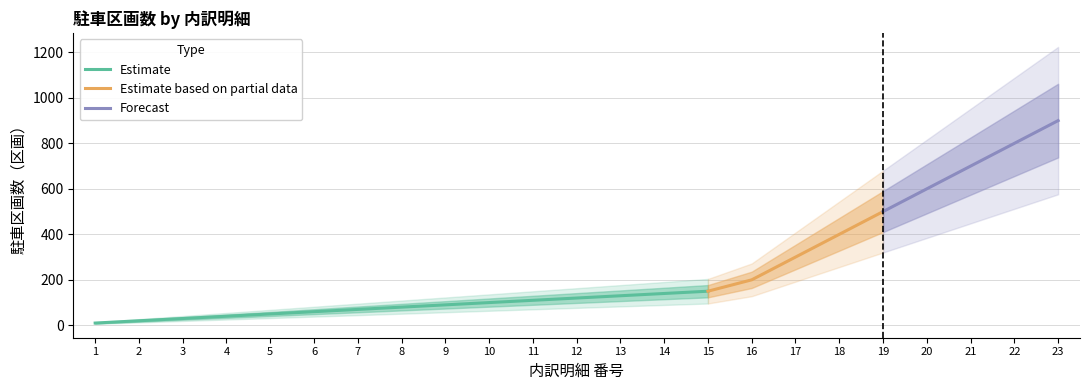

What is the change in value from 1 to 10?

+90